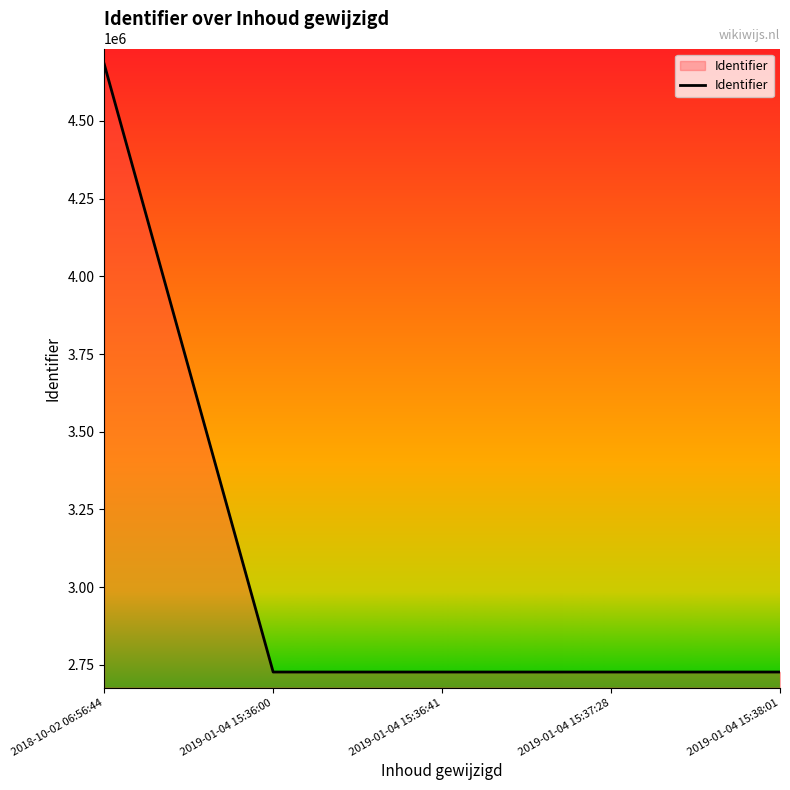

True or false: the data has more than 2 interior local peaks.

False